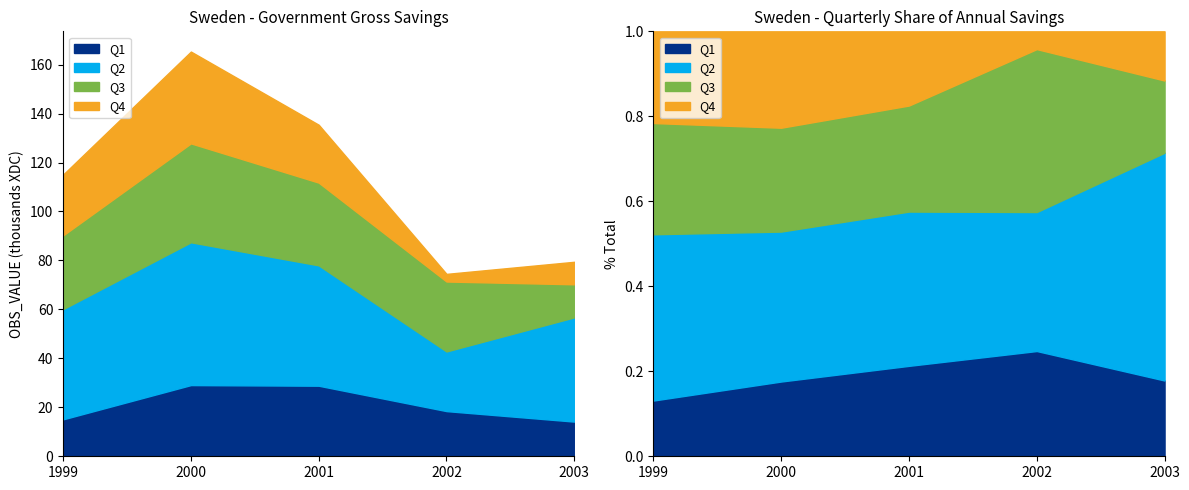

Reading right to left, what are all the values shown in this chart?

9199	13498	42591	14167	3115	28567	24374	18456	23646	33800	49173	28827	37500	40402	58341	29087	24832	30128	45029	15095